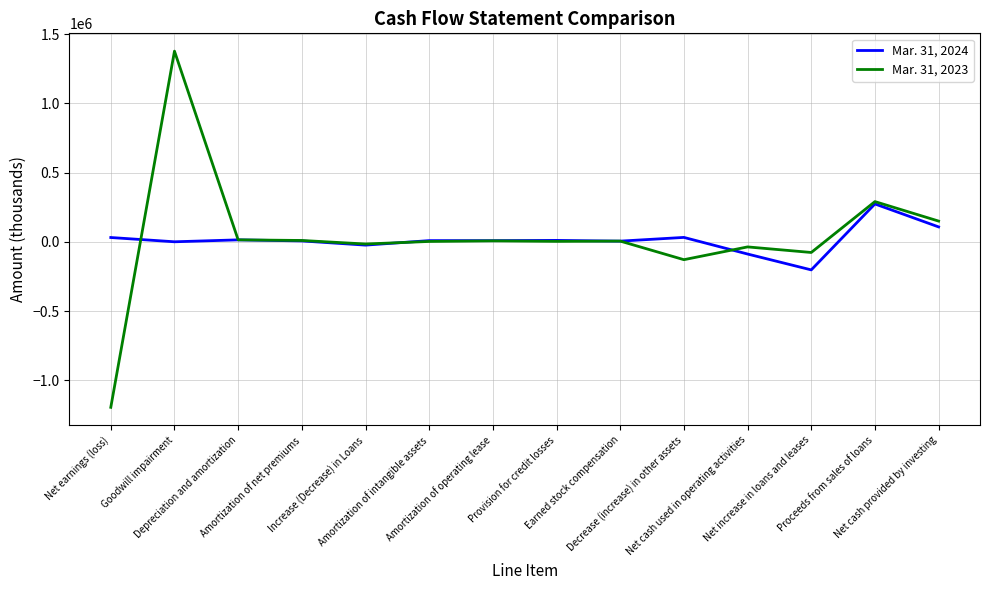

How many categories are shown in the chart?

14